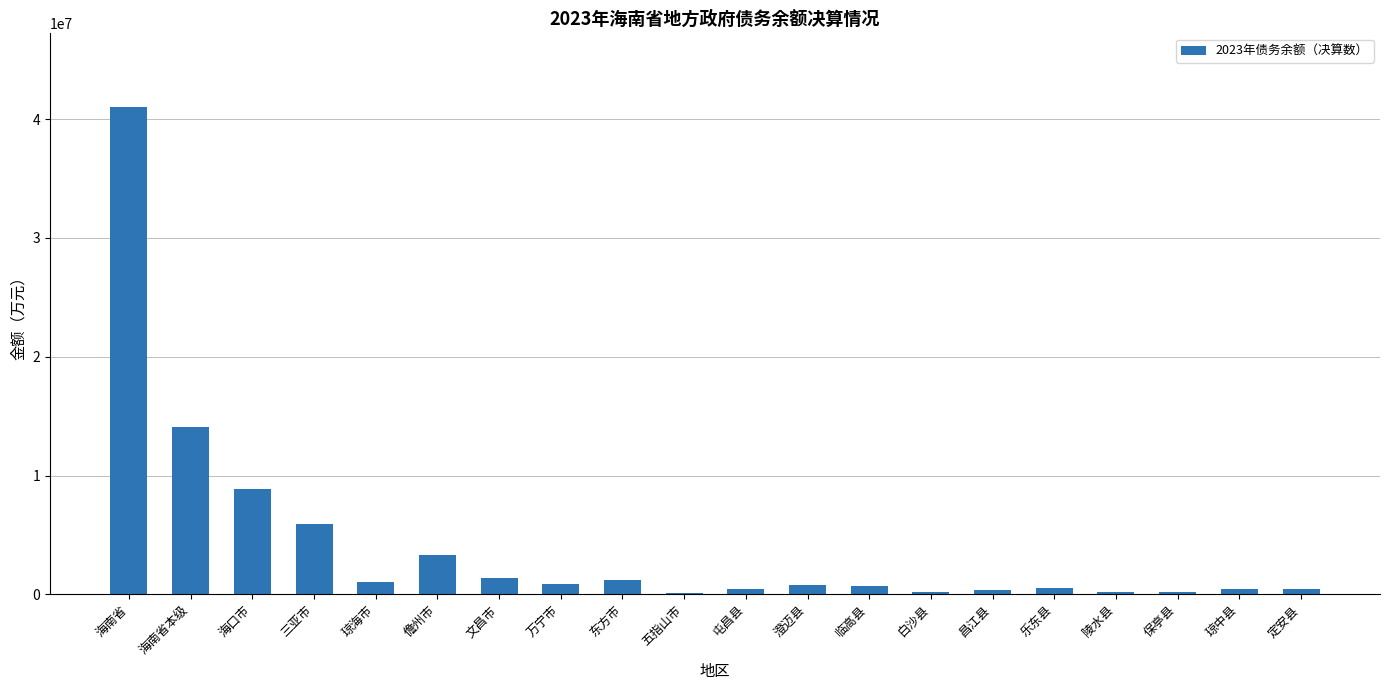

What is the change in value from 海南省本级 to 海口市?

-5213687